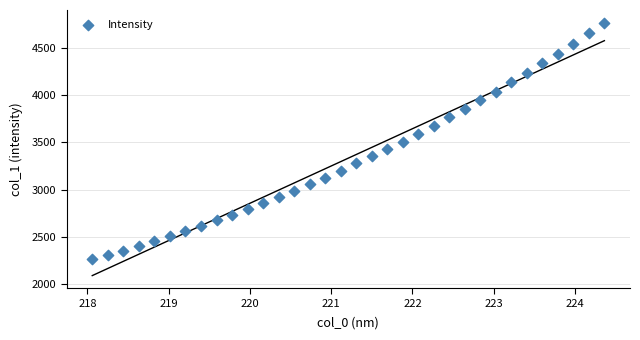

What is the range of Y values (max minus min)?

2505.9